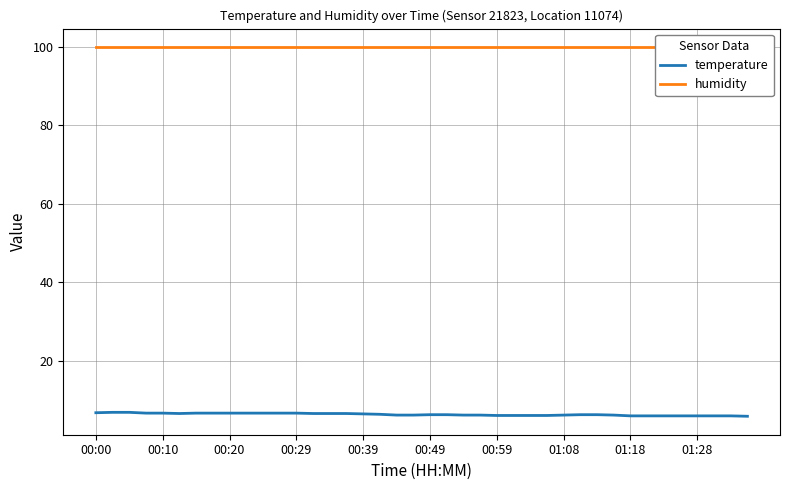

The value of temperature at 31 is 6.2. True or false?

True